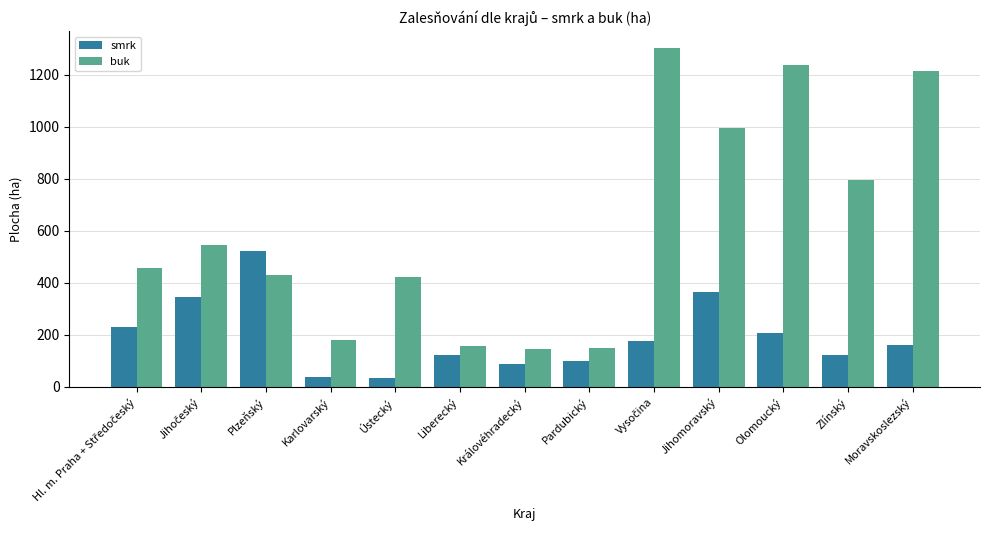

Read the smrk value at Královéhradecký.

86.7